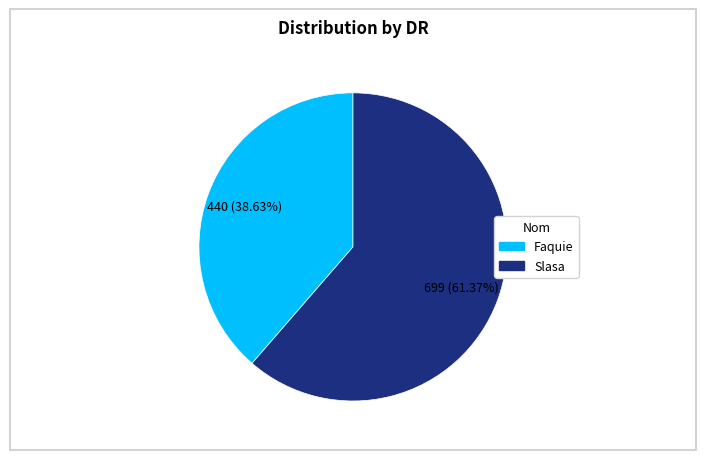

To the nearest percent, what is the difference between the largest and smallest slice percentages?

23%